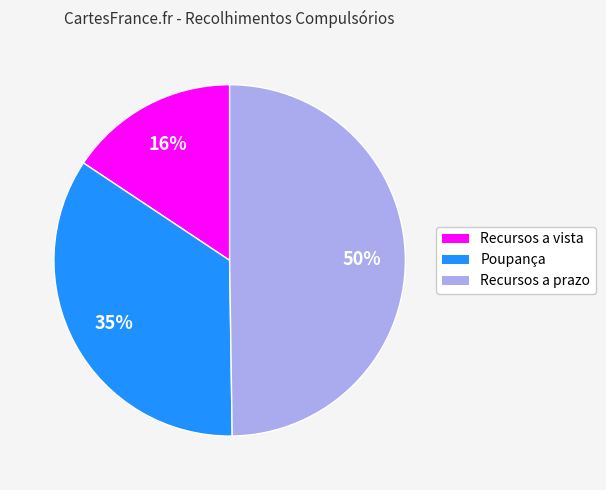

Between Poupança and Recursos a vista, which is larger?

Poupança